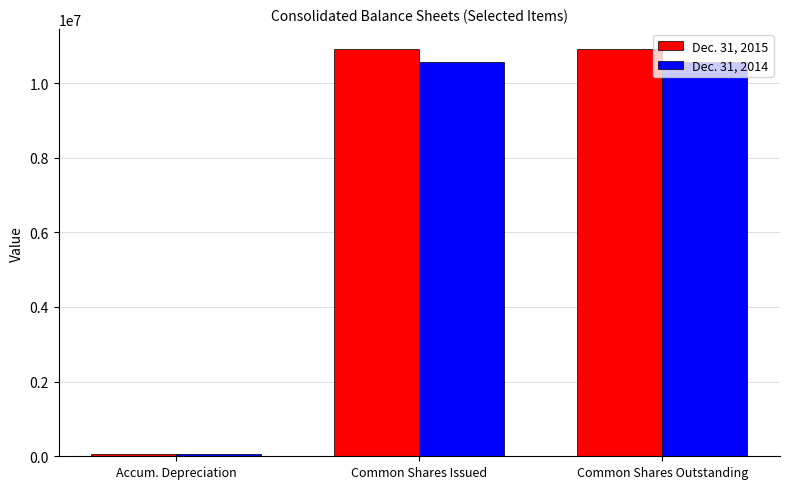

Rank the series by their average value, from highest to lowest.

Dec. 31, 2015, Dec. 31, 2014